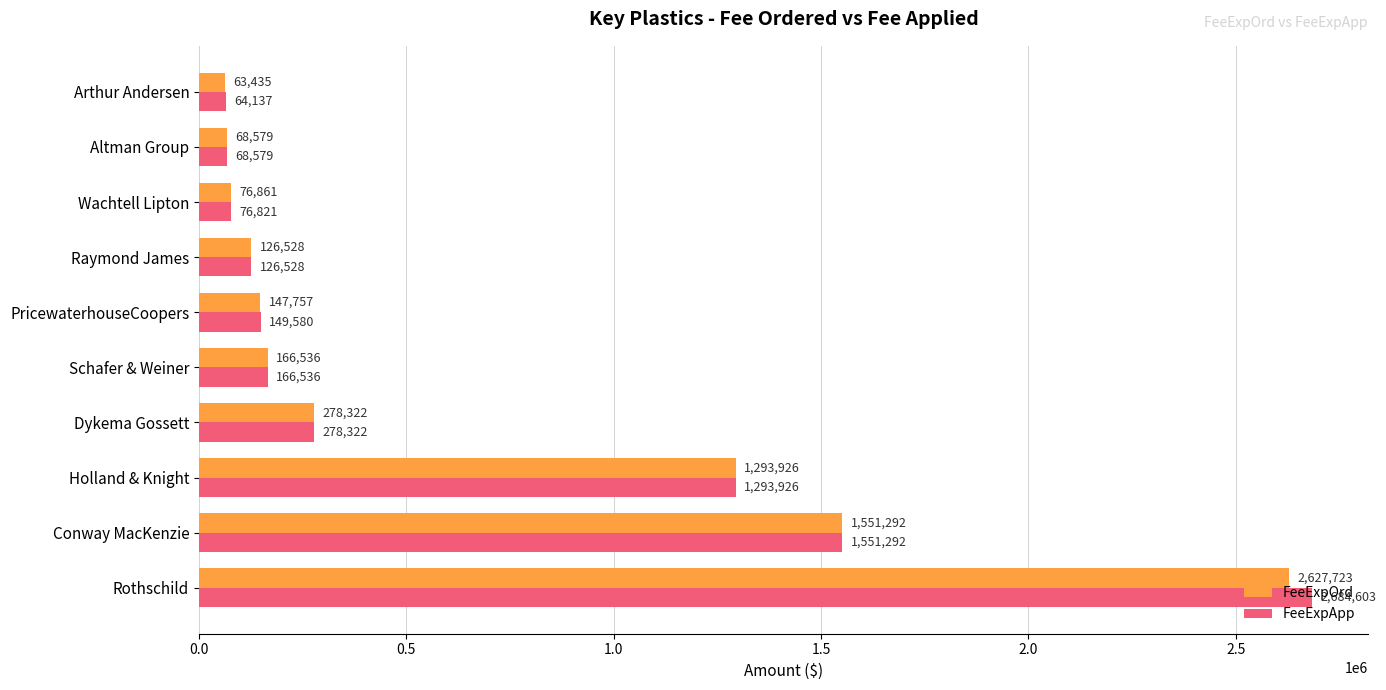

Rank the categories by FeeExpApp value from lowest to highest.

Arthur Andersen, Altman Group, Wachtell Lipton, Raymond James, PricewaterhouseCoopers, Schafer & Weiner, Dykema Gossett, Holland & Knight, Conway MacKenzie, Rothschild